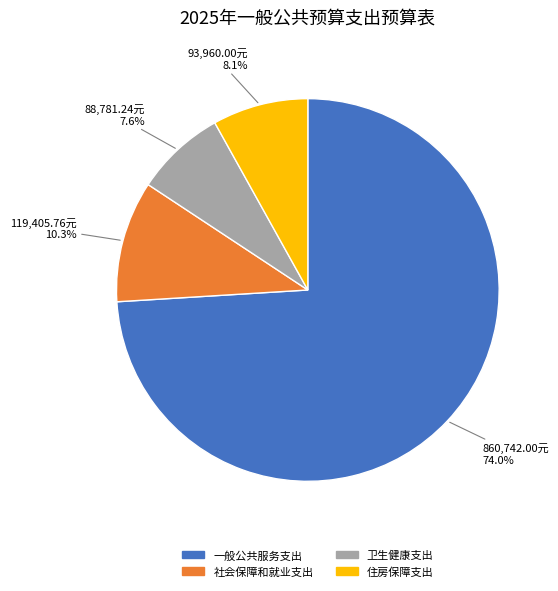

True or false: 住房保障支出 accounts for 17% of the total.

False